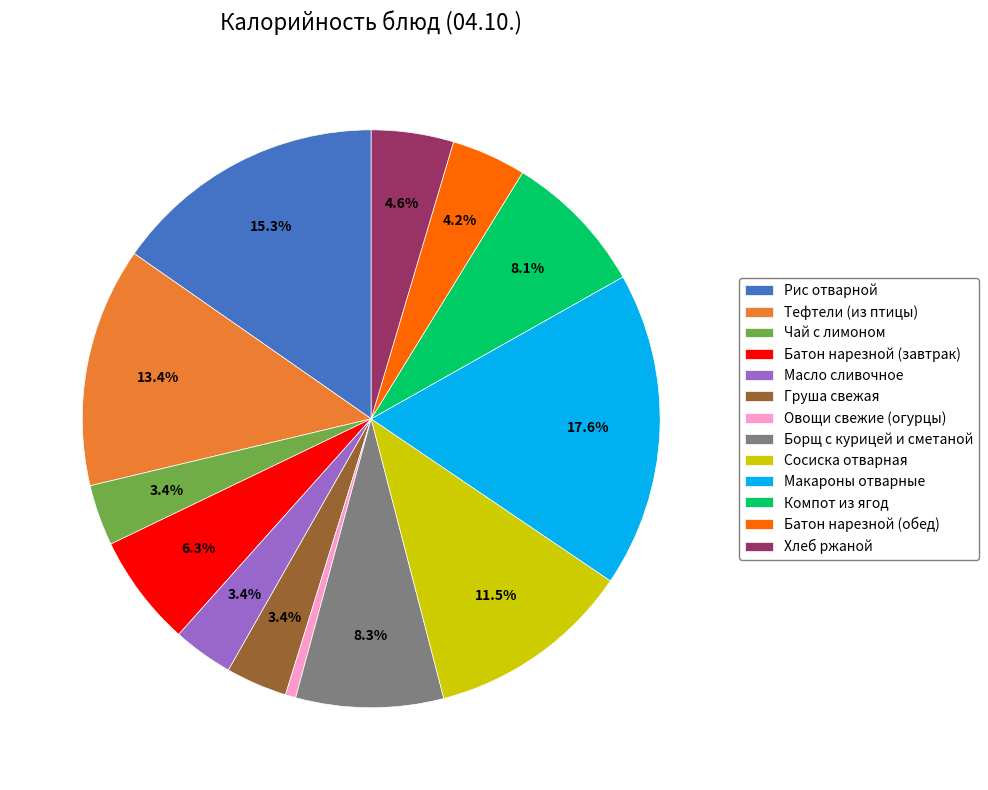

How much of the chart is everything except Груша свежая?

96.6%